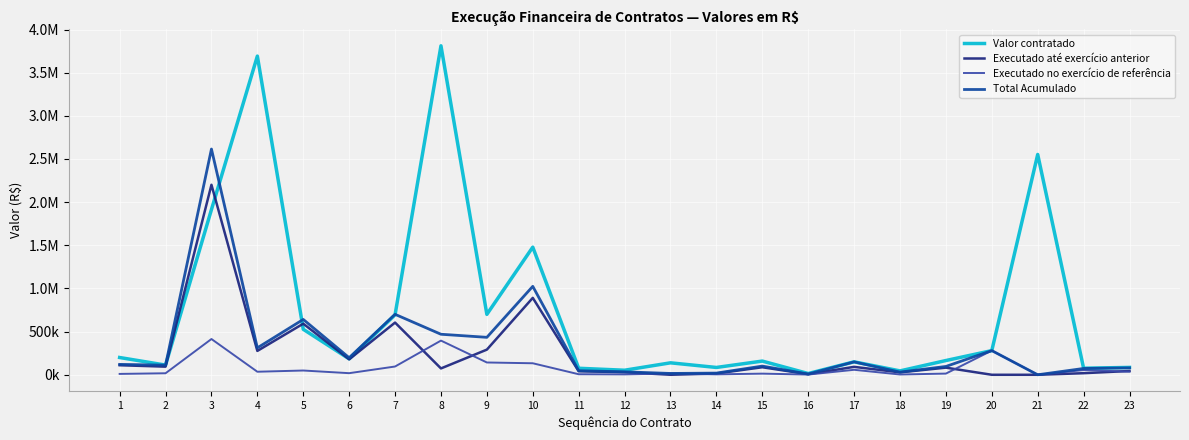

Read the Executado no exercício de referência value at 2.

17525.3